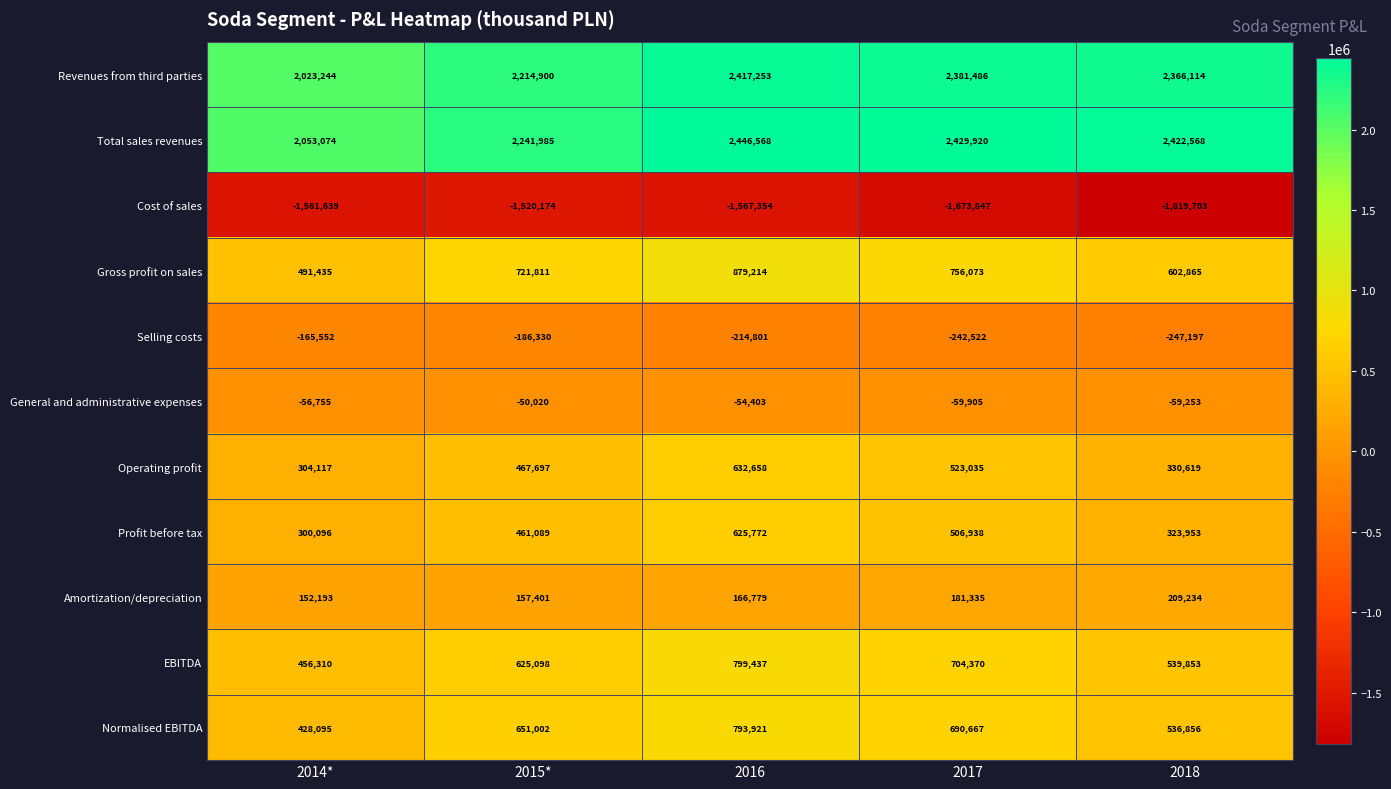

At which label is Profit before tax closest to 462934?

2015*